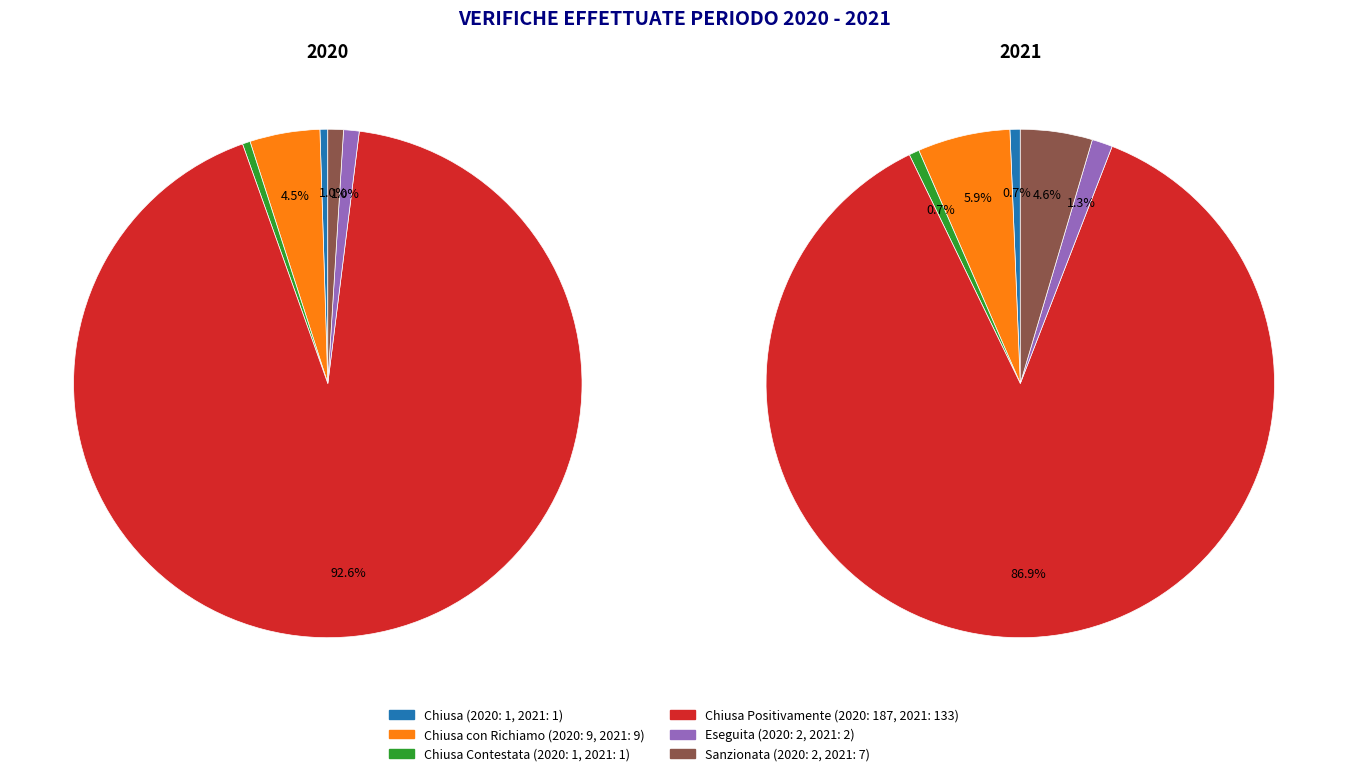

True or false: Chiusa Positivamente accounts for 93% of the total.

True